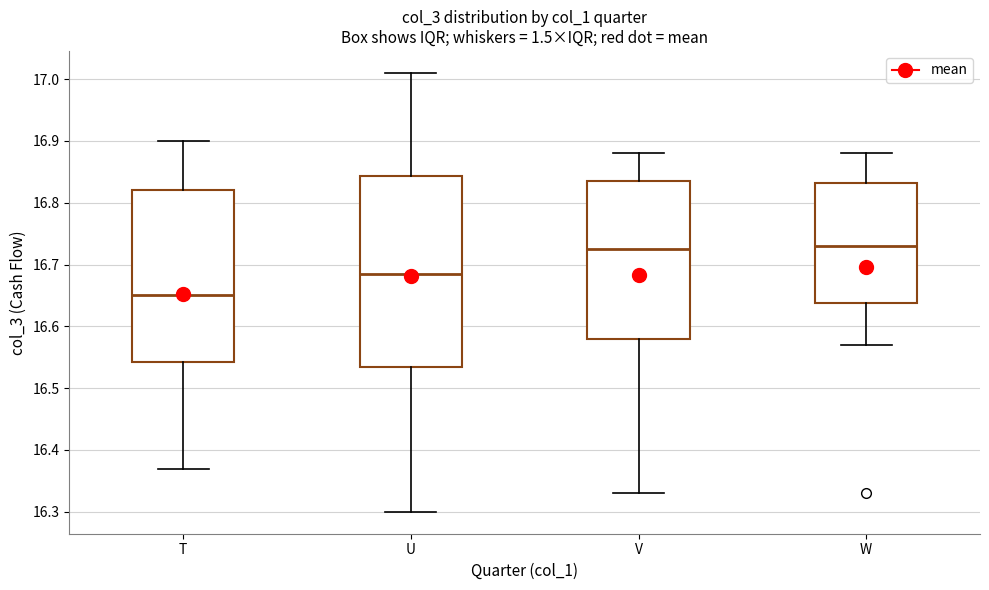

Reading left to right, read every box against the y-axis: the position of its median line, the range the box covers, and the ends of its whiskers. The values are not printed on the chart, so give them approximately, as read against the axis.

T: median 16.65, box 16.54 to 16.82, whiskers 16.37 to 16.90
U: median 16.69, box 16.54 to 16.84, whiskers 16.30 to 17.01
V: median 16.73, box 16.58 to 16.84, whiskers 16.33 to 16.88
W: median 16.73, box 16.64 to 16.83, whiskers 16.57 to 16.88